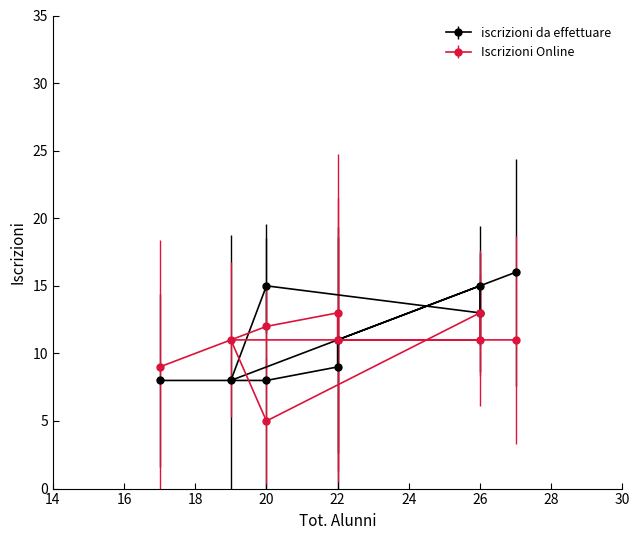

Is this an area chart (filled region under the line)?

No